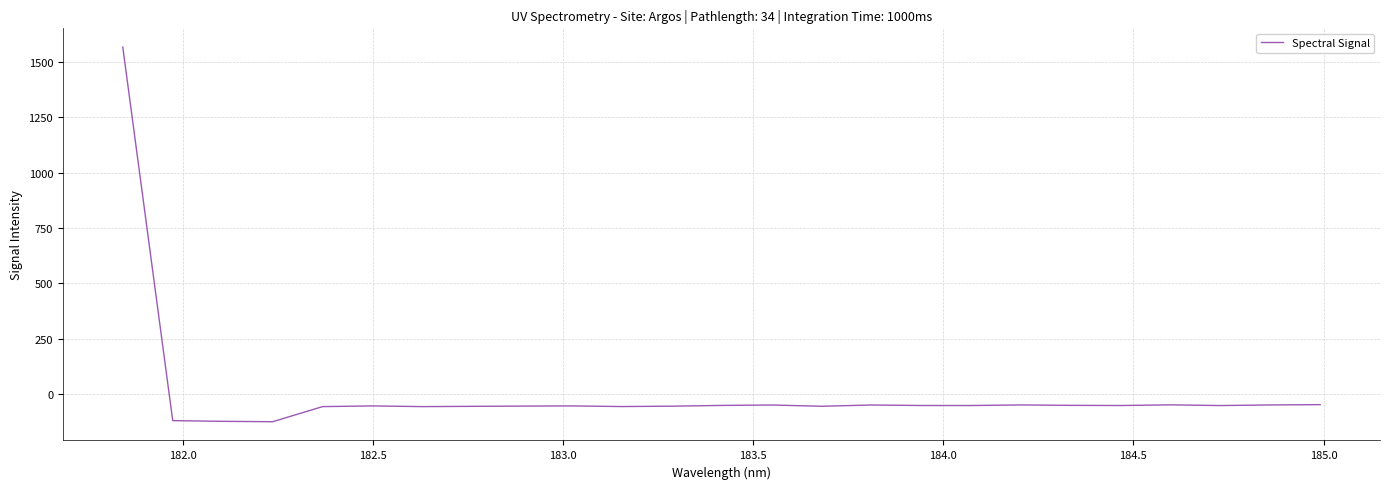

What is the greatest value displayed?

1566.2